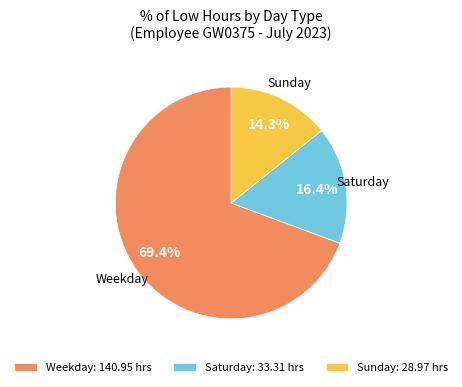

Is the sum of Weekday and Saturday greater than half?

Yes